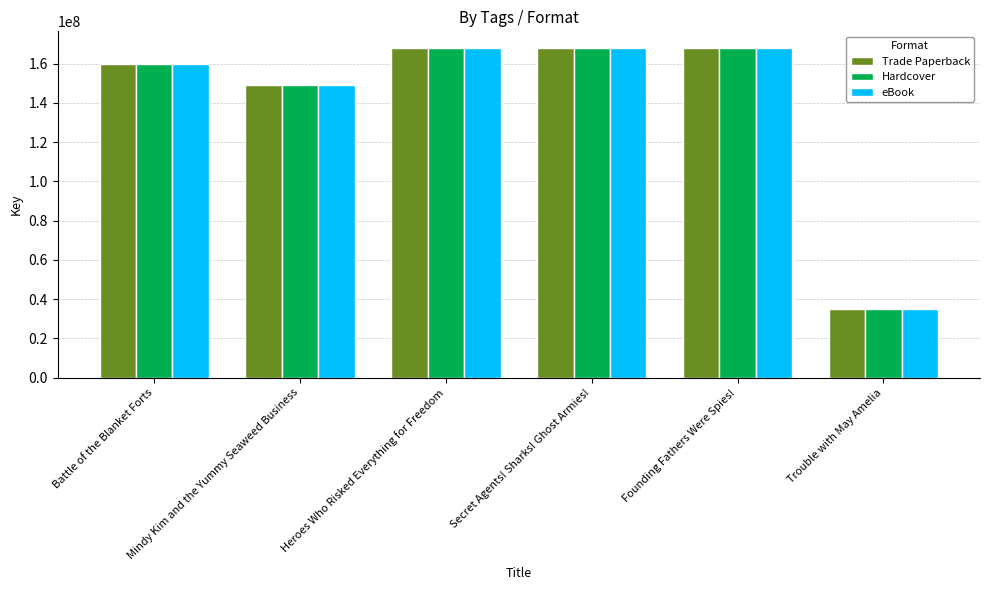

What is the lowest value of the eBook series?

34882071